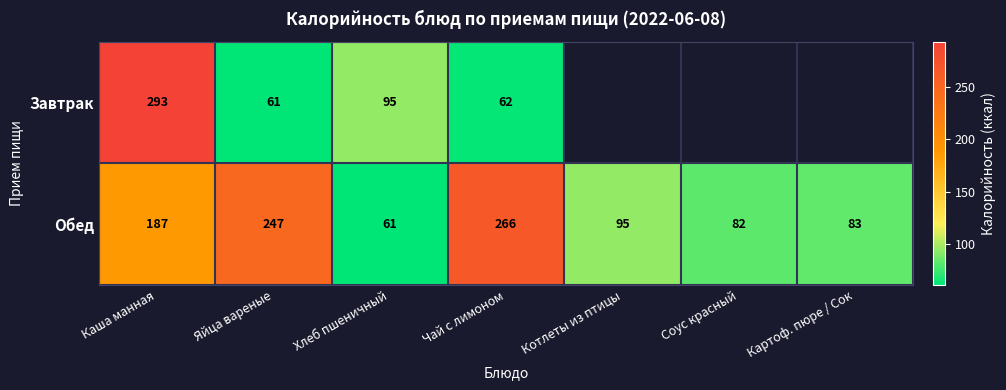

The value of Обед at Картоф. пюре / Сок is 116.2. True or false?

False